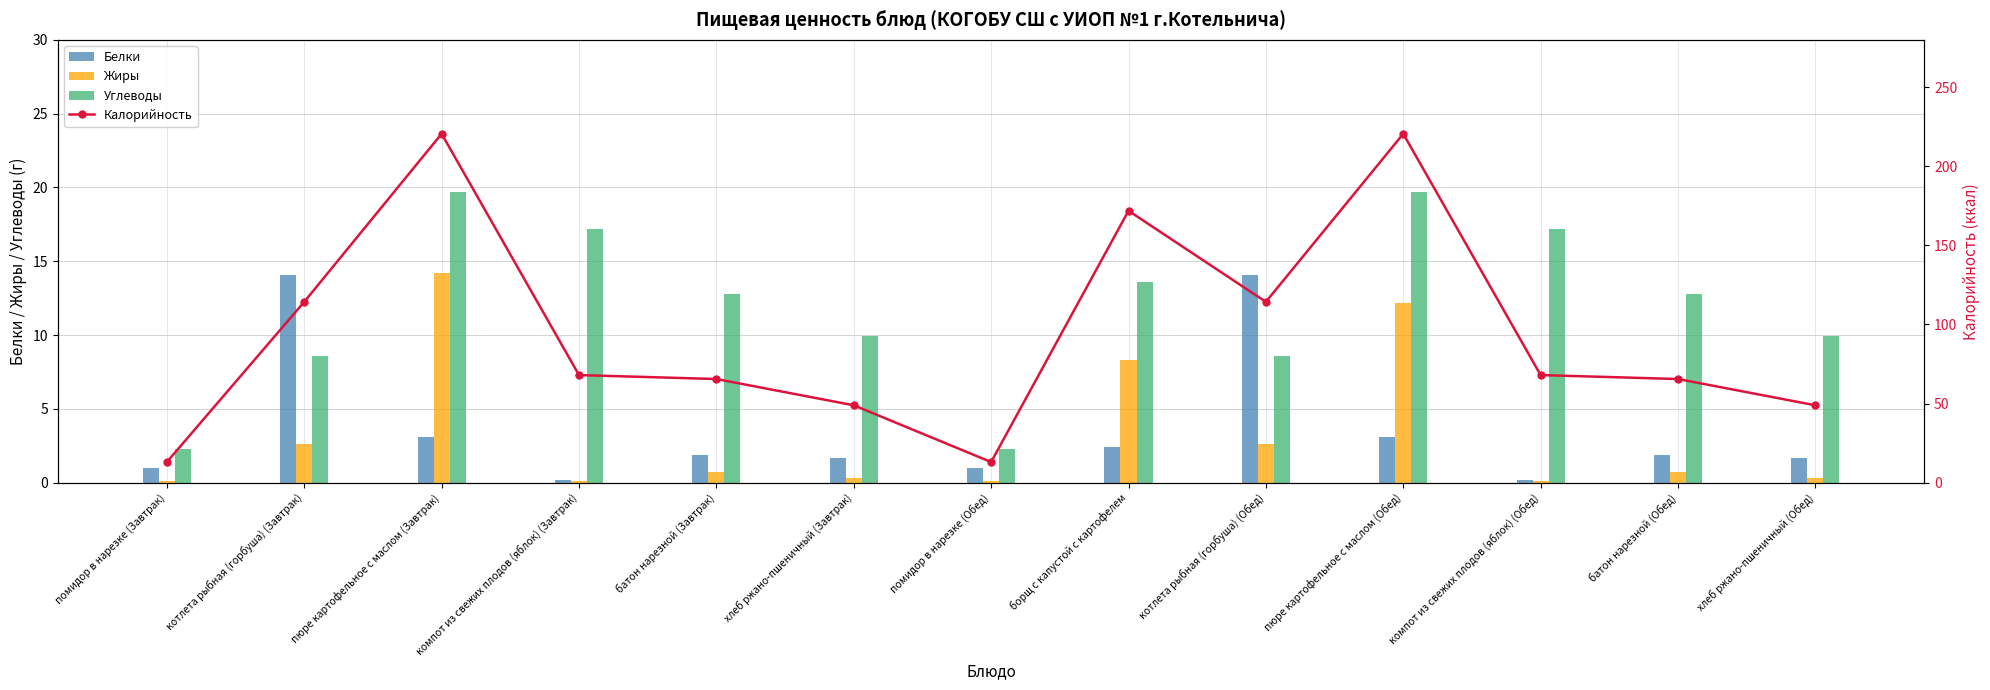

Where is Белки nearest to the value 7?

пюре картофельное с маслом (Завтрак)